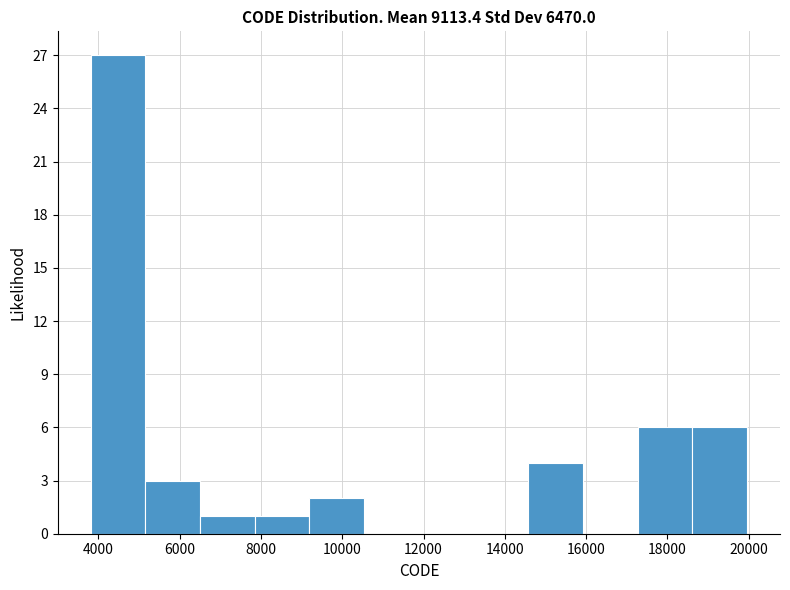

Reading left to right, transcribe this chart: for each bar, give the range it covers on the x-axis and its height. Neither the bar edges nor the heights are printed on the chart, so give them approximately, as read against the axes.

3800 to 5200: 27
5200 to 6600: 3
6600 to 7800: 1
7800 to 9200: 1
9200 to 10600: 2
10600 to 11800: 0
11800 to 13200: 0
13200 to 14600: 0
14600 to 16000: 4
16000 to 17200: 0
17200 to 18600: 6
18600 to 20000: 6